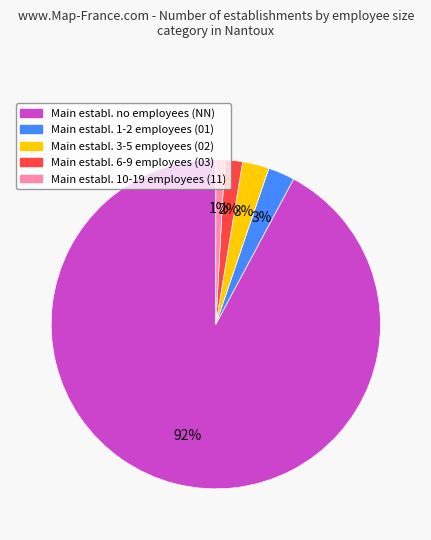

Is there a majority slice in this chart?

Yes